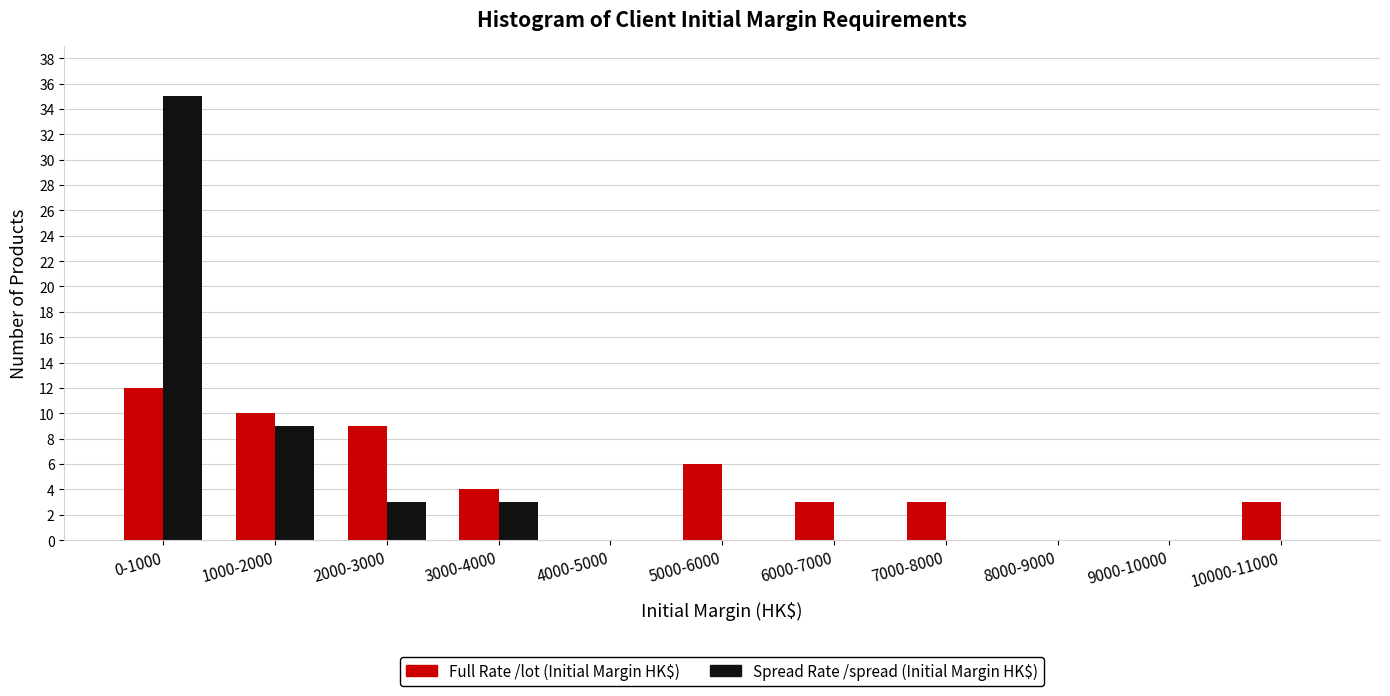

Reading right to left, what are all the values shown in this chart?

Full Rate /lot (Initial Margin HK$): 10000-11000=3	9000-10000=0	8000-9000=0	7000-8000=3	6000-7000=3	5000-6000=6	4000-5000=0	3000-4000=4	2000-3000=9	1000-2000=10	0-1000=12
Spread Rate /spread (Initial Margin HK$): 10000-11000=0	9000-10000=0	8000-9000=0	7000-8000=0	6000-7000=0	5000-6000=0	4000-5000=0	3000-4000=3	2000-3000=3	1000-2000=9	0-1000=35